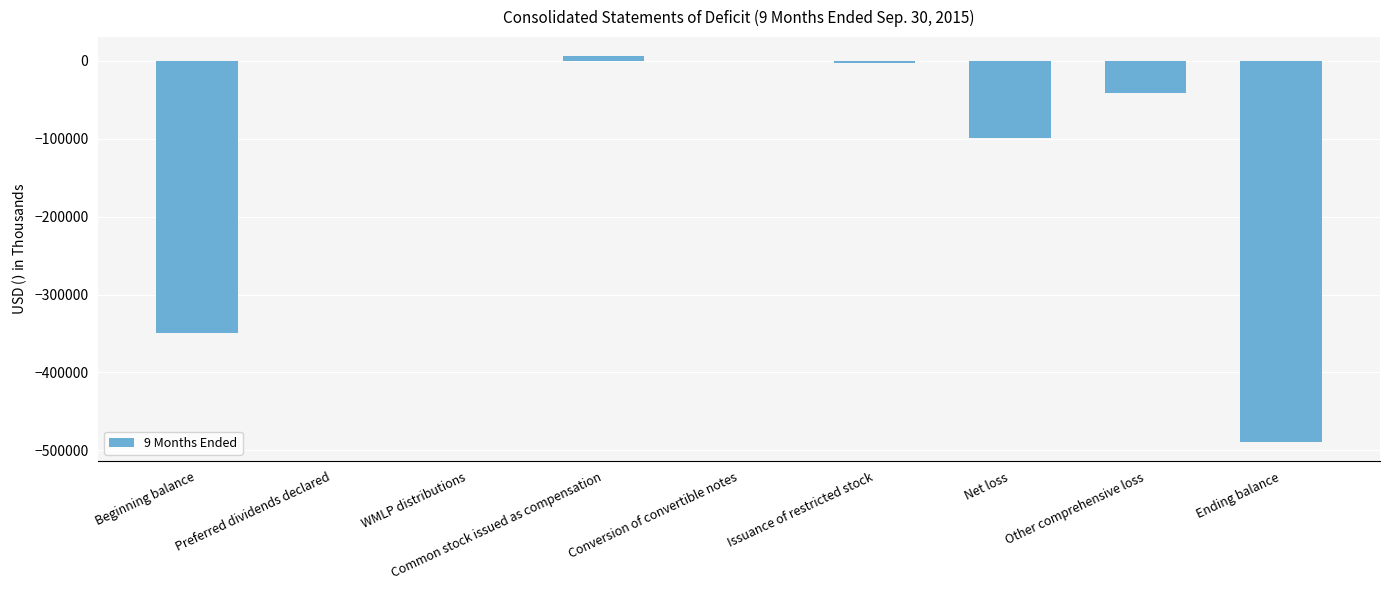

The chart shows a value of -99749 at Net loss. True or false?

True